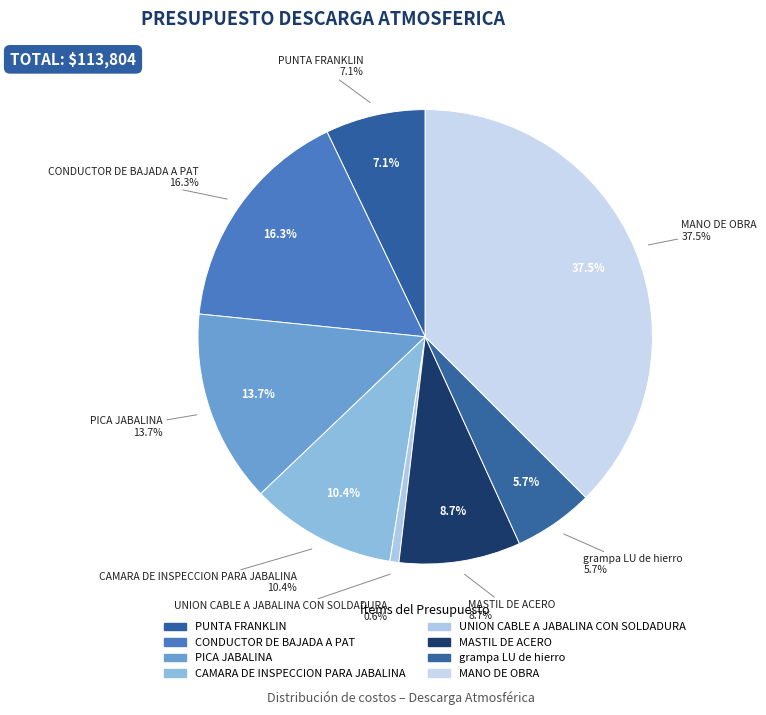

Rank the categories by value from highest to lowest.

MANO DE OBRA, CONDUCTOR DE BAJADA A PAT, PICA JABALINA, CAMARA DE INSPECCION PARA JABALINA, MASTIL DE ACERO, PUNTA FRANKLIN, grampa LU de hierro, UNION CABLE A JABALINA CON SOLDADURA